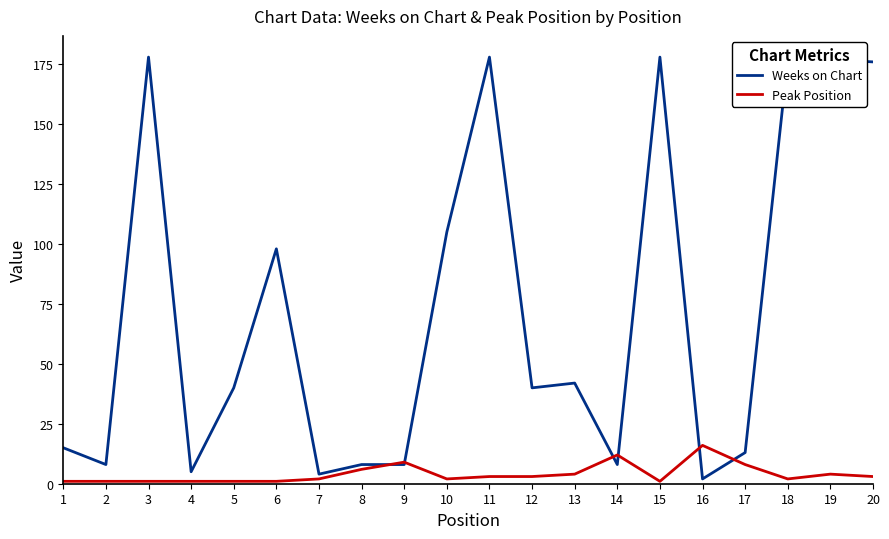

At which label does Peak Position reach its peak?

16